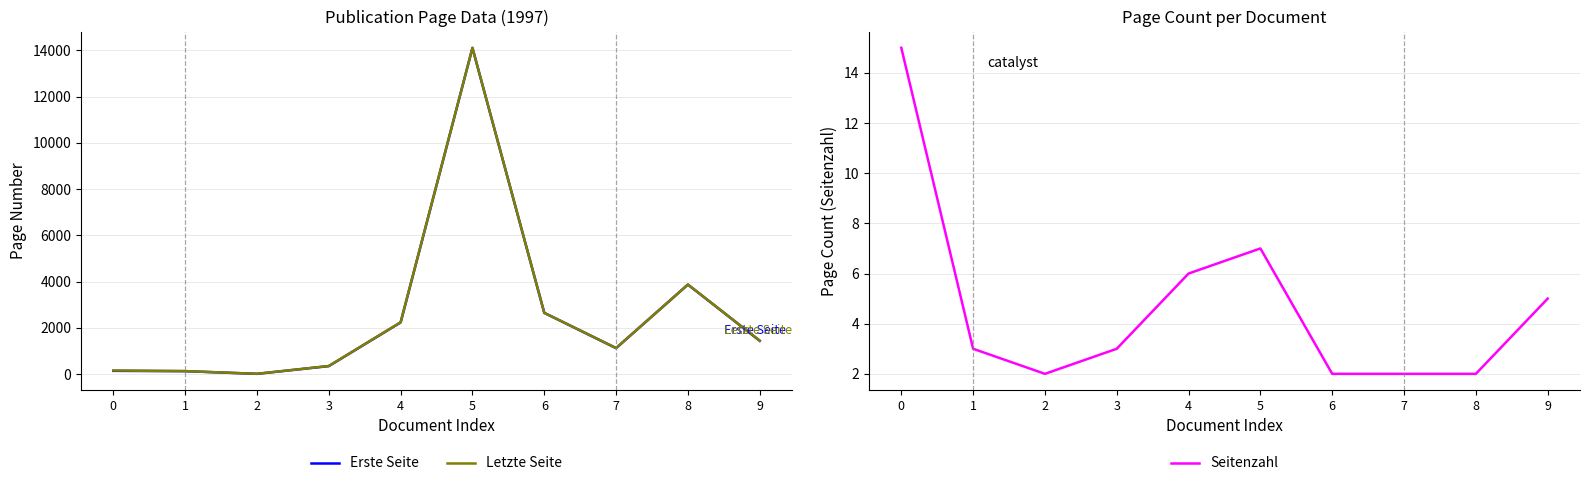

Does the chart have visible grid lines?

Yes